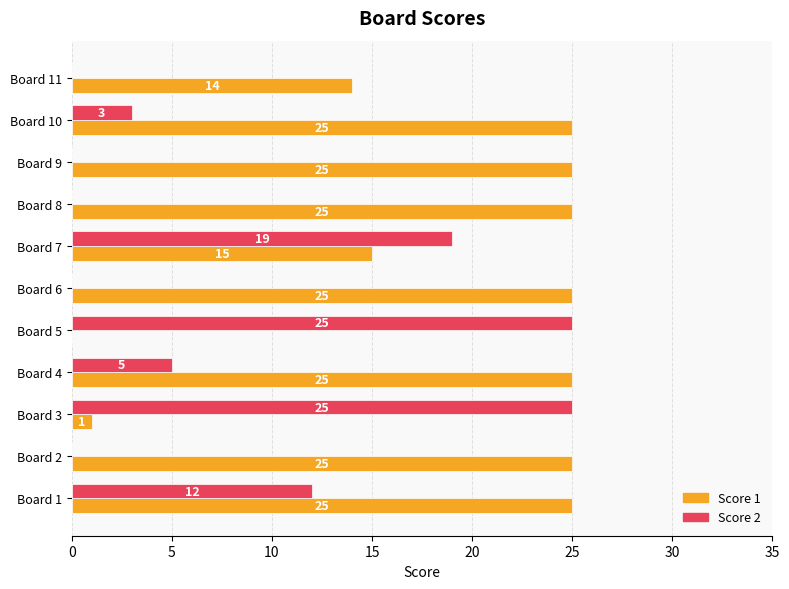

Which series has the largest total across all categories?

Score 1